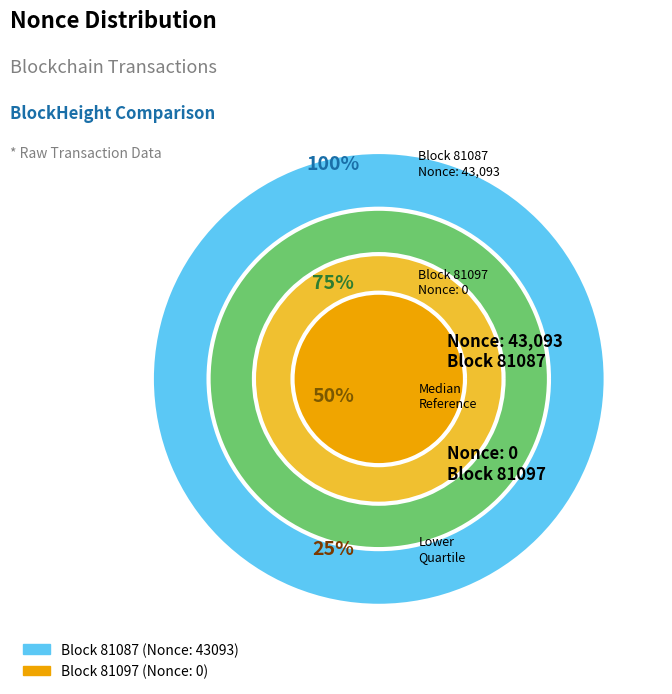

Which has a higher value, 81087 or 81097?

81087